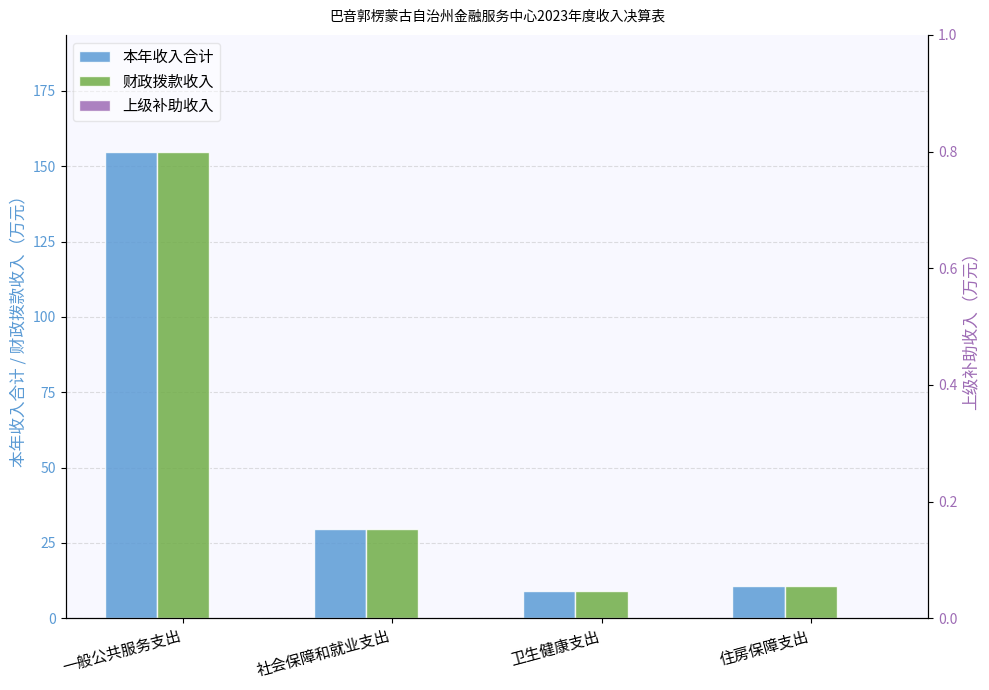

Which series has the largest total across all categories?

本年收入合计